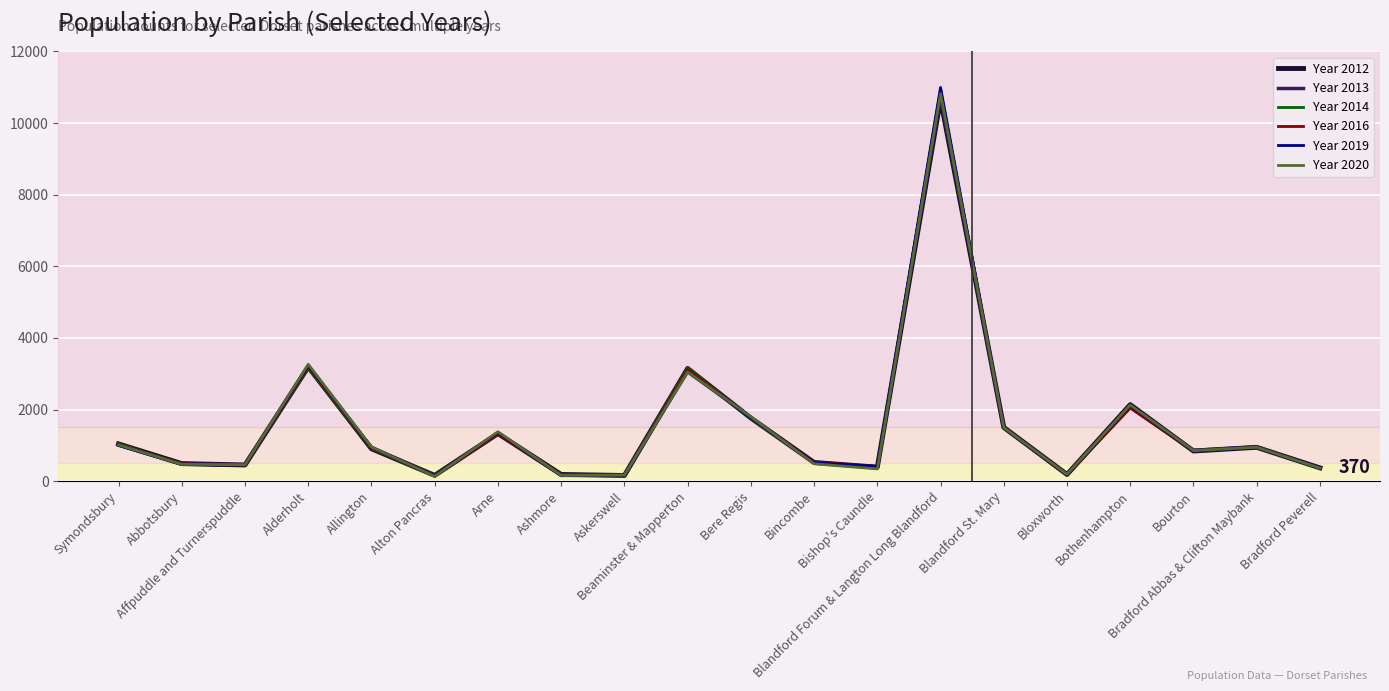

Which series has the largest range (max minus min)?

Year 2019